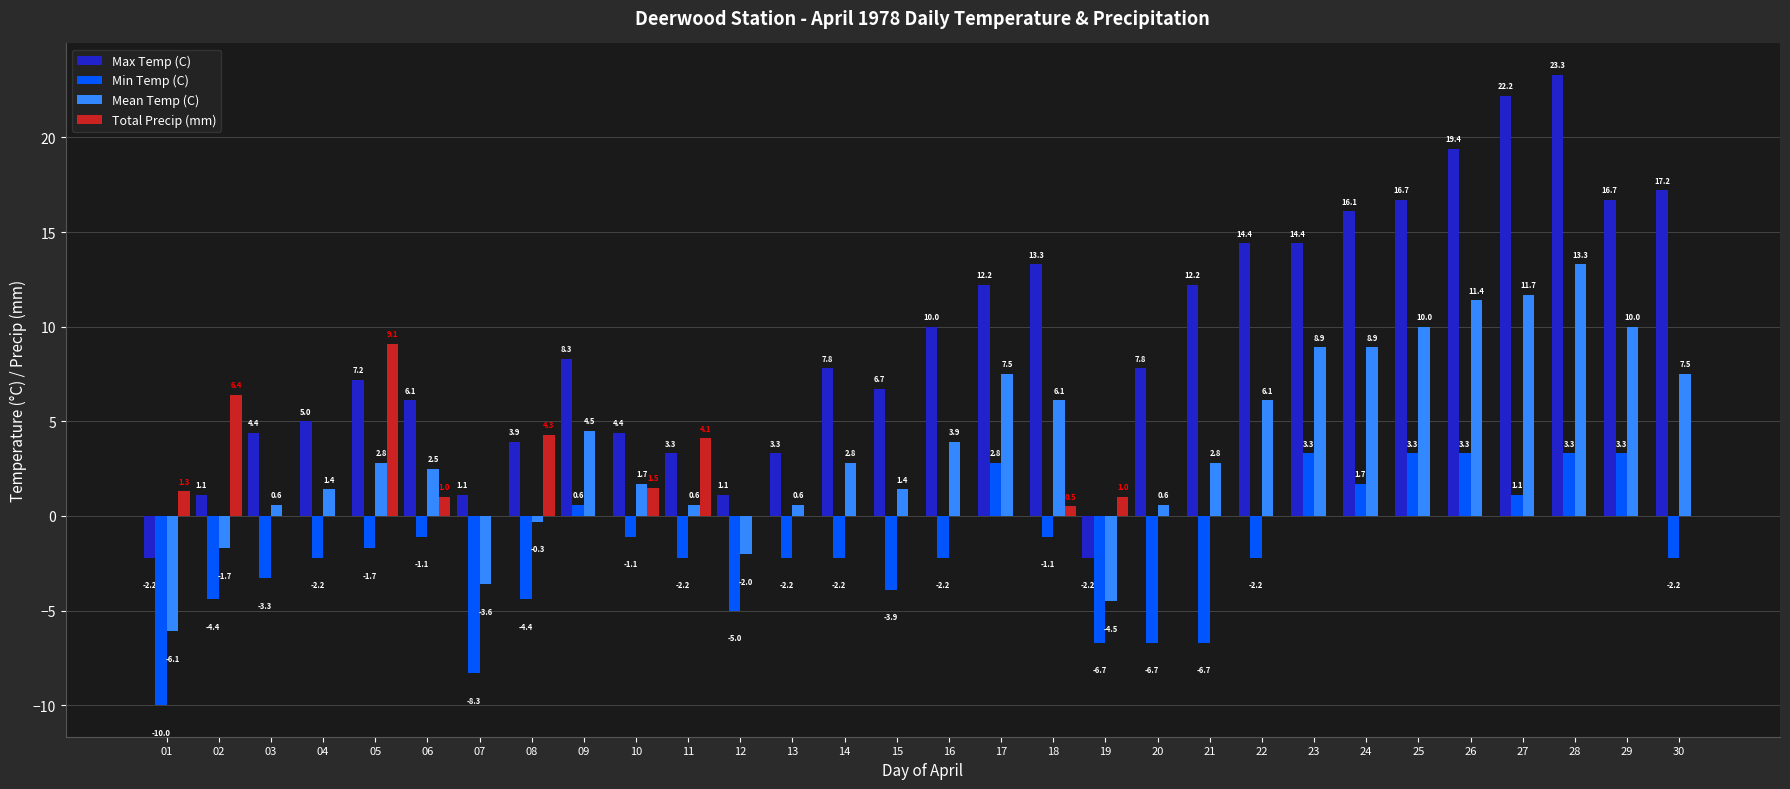

True or false: Total Precip (mm) has a value of 5.0 at 27.

False